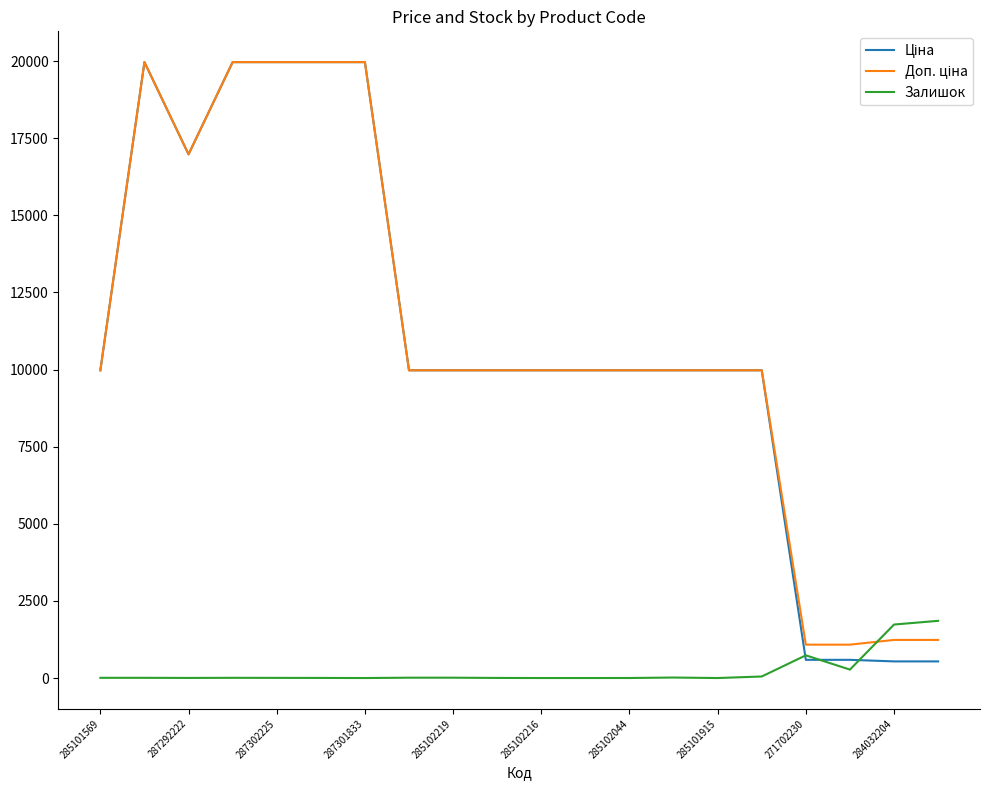

What is the greatest value displayed?

19964.2